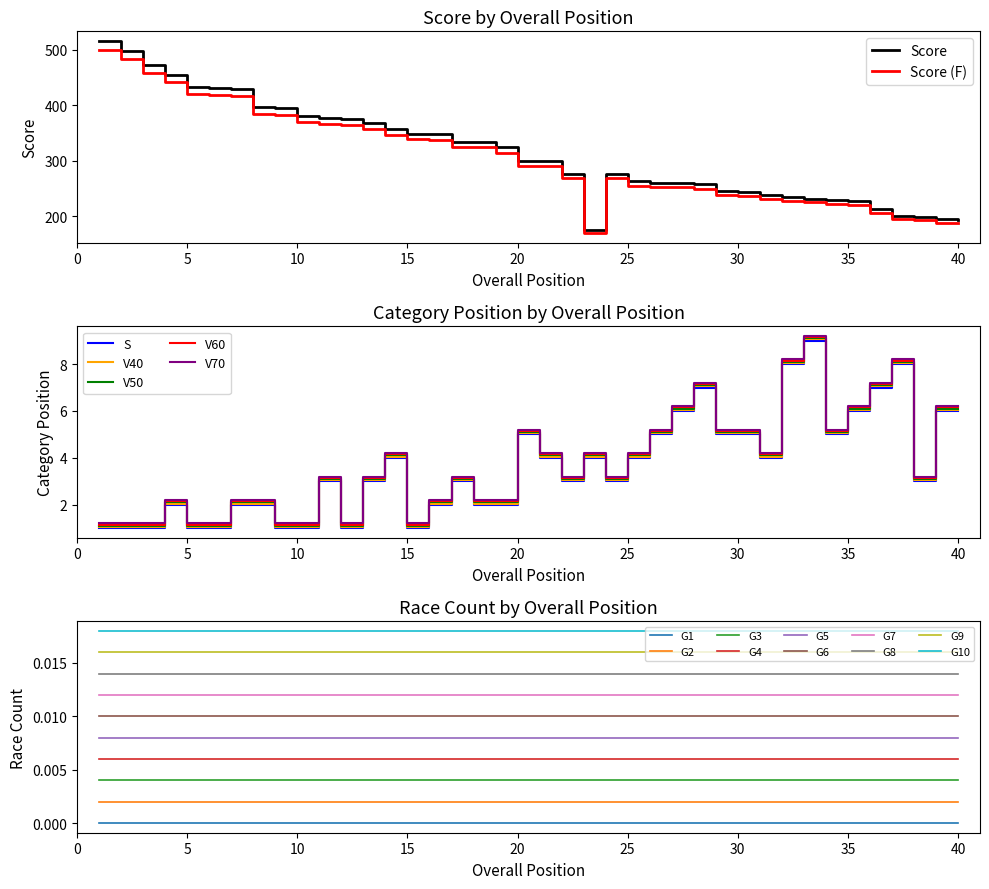

What is the difference between the Score values at 18 and 1?

182.2